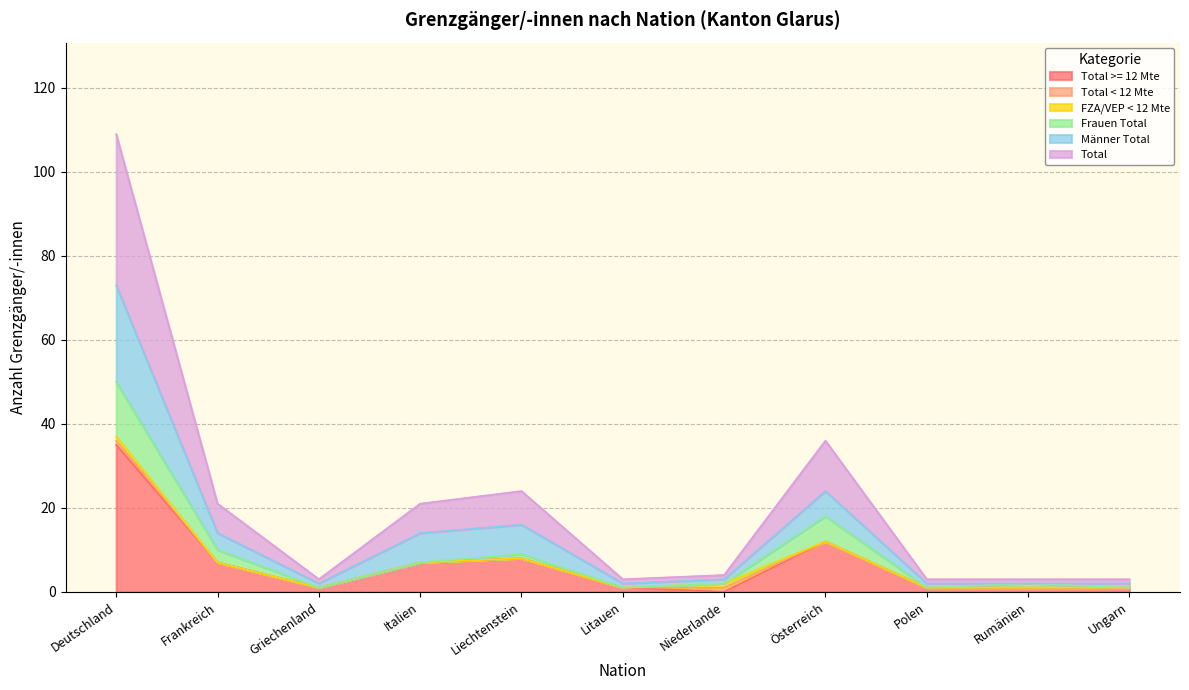

How many values in the Männer Total series exceed 1?

5